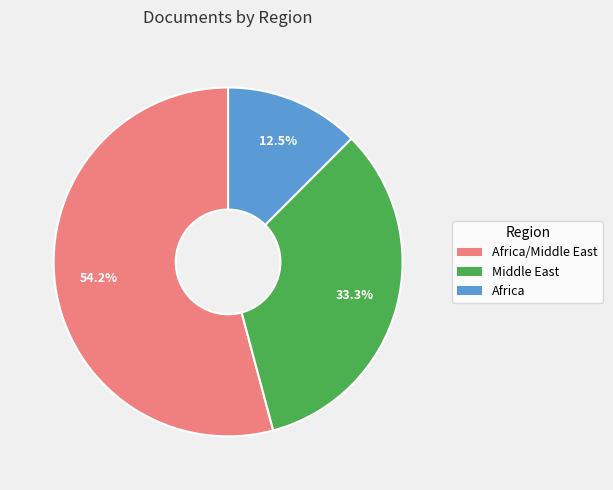

To the nearest percent, what percentage of the pie is Africa/Middle East?

54%